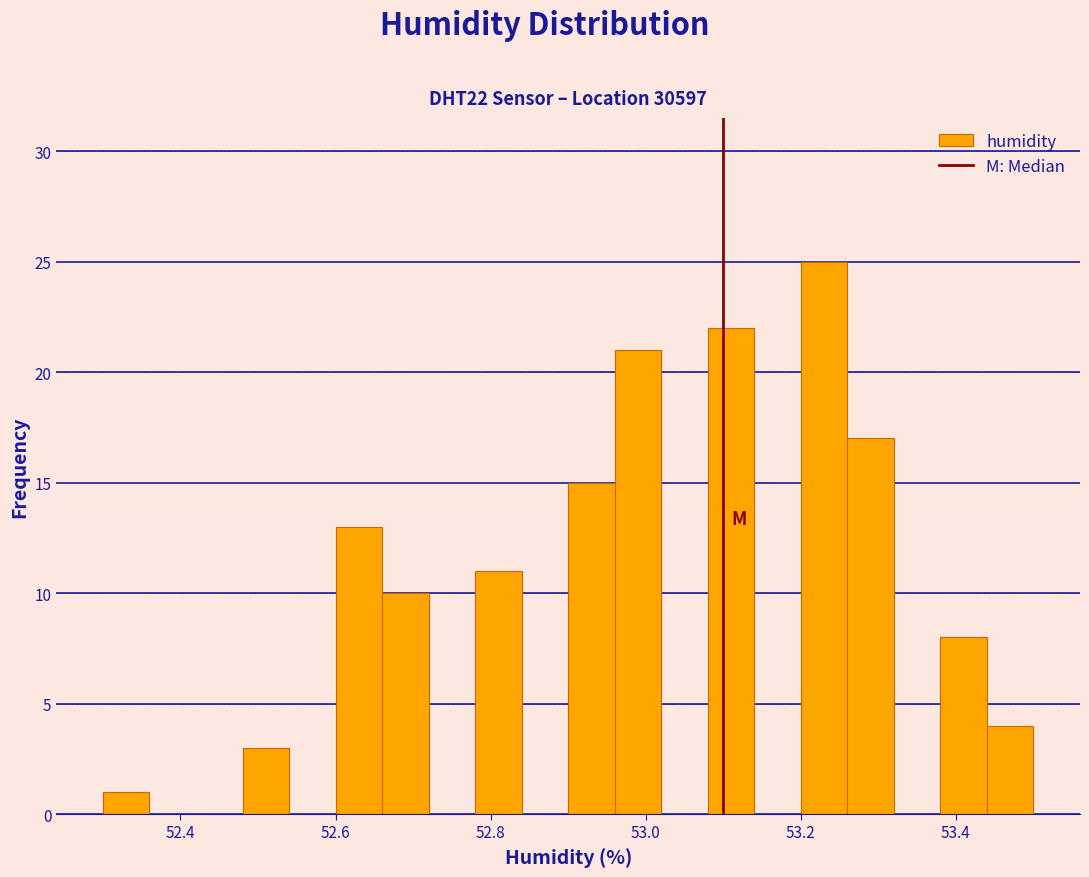

Read against the x-axis, roughly where is the centre of the tallest bar?

53.24